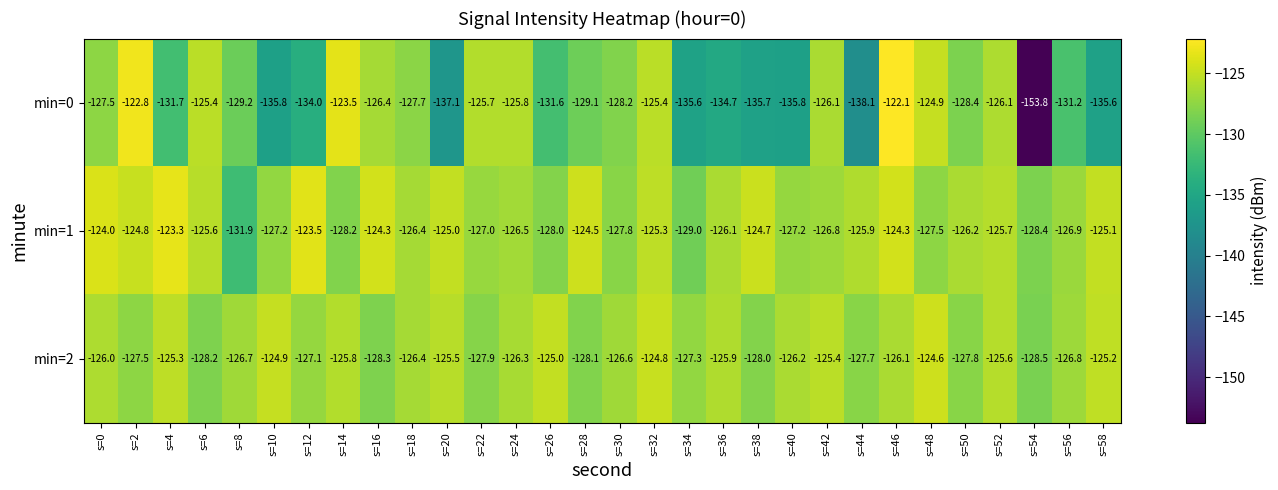

At which label does min=0 reach its peak?

s=46